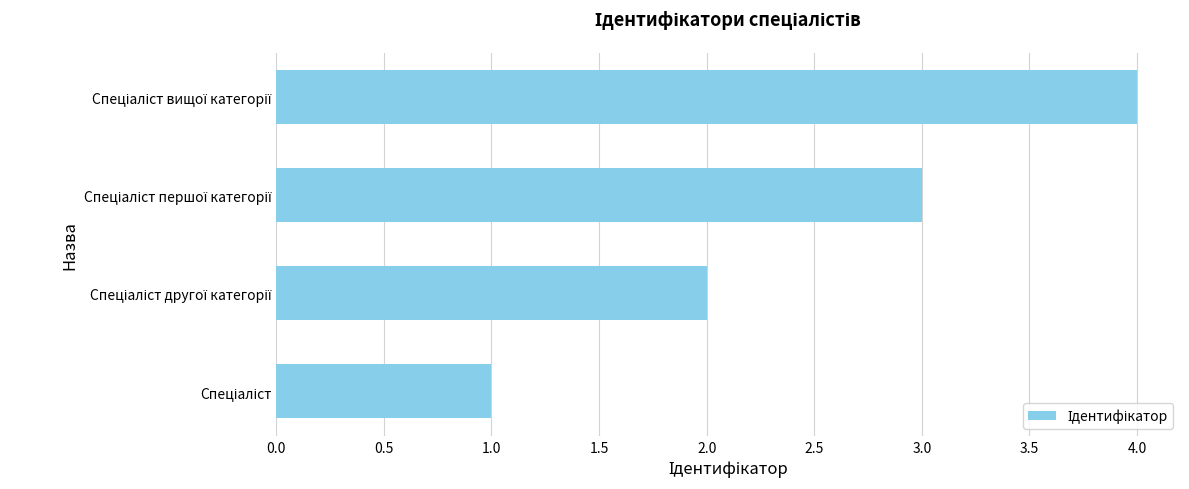

What is the sum of all values?

10